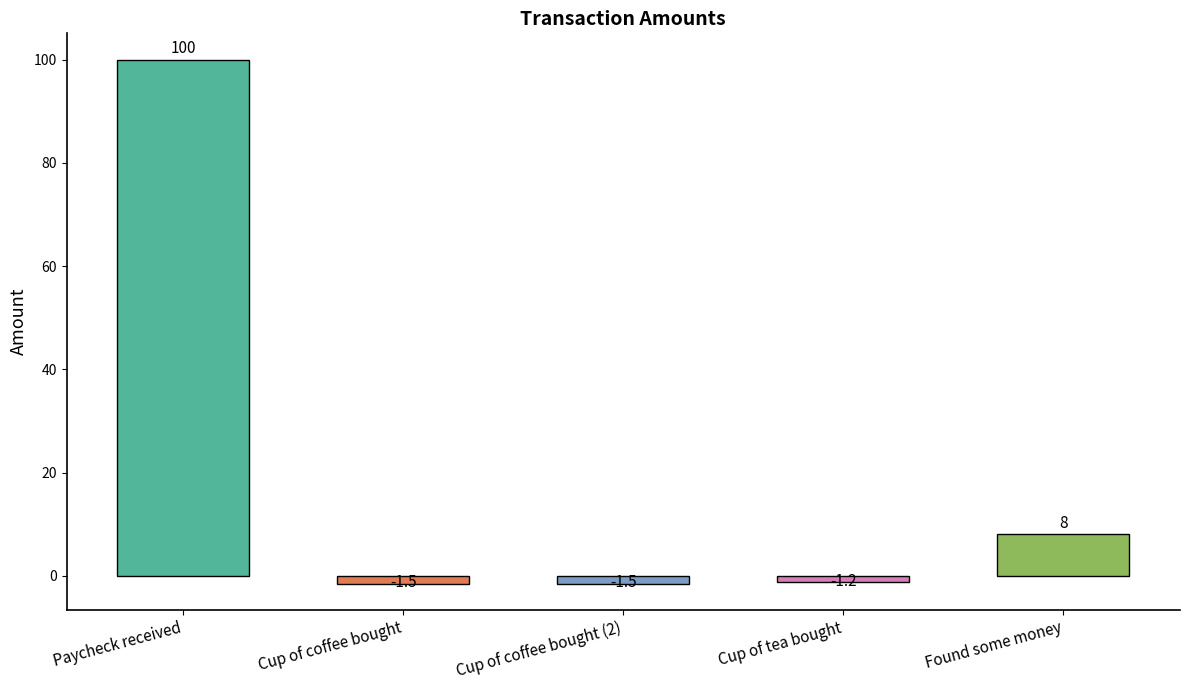

What is the difference between the maximum and second lowest values?

101.5